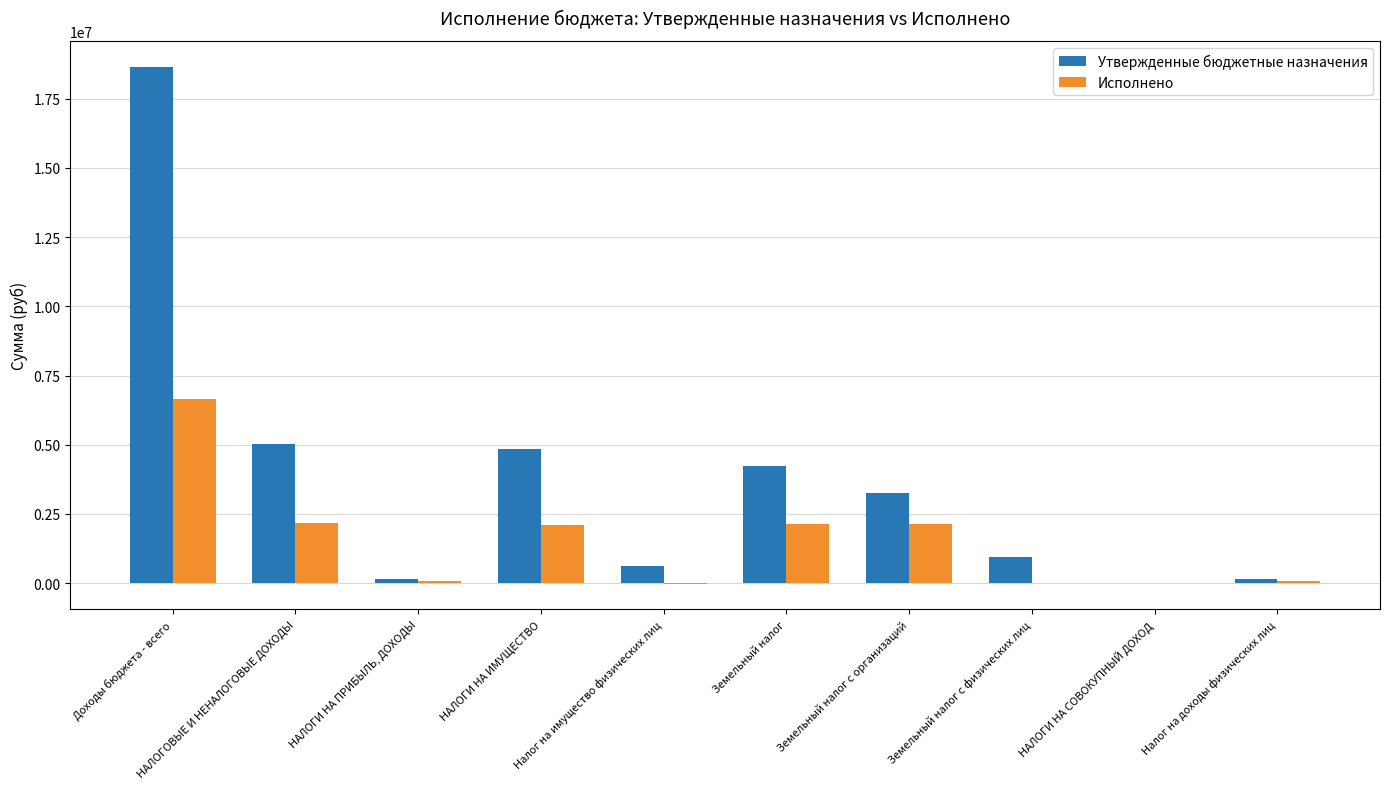

Which category has the highest value in the Утвержденные бюджетные назначения series?

Доходы бюджета - всего